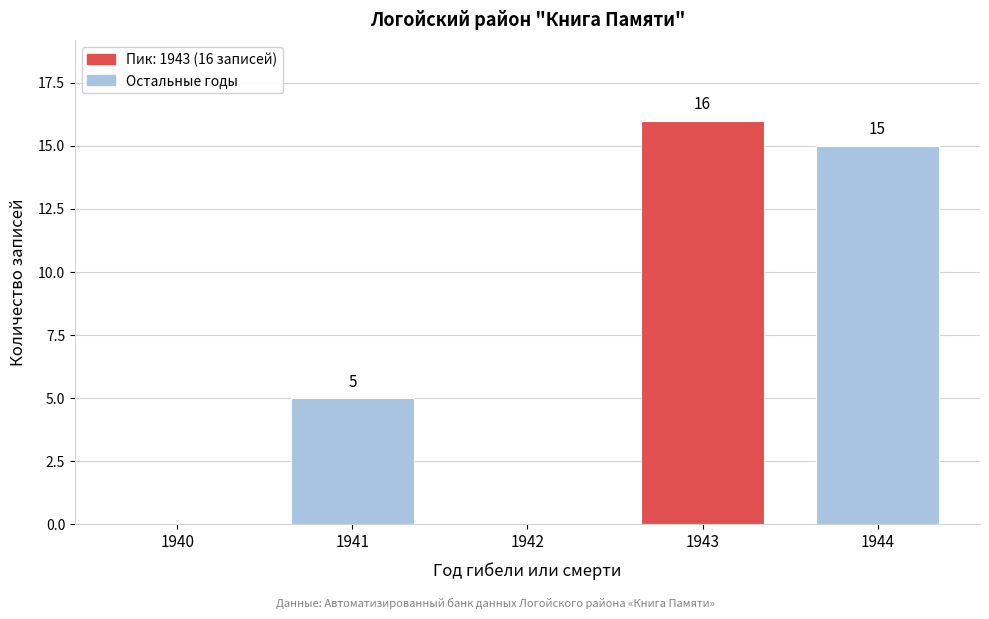

Reading left to right, list all the values displayed in this chart.

1940=0	1941=5	1942=0	1943=16	1944=15